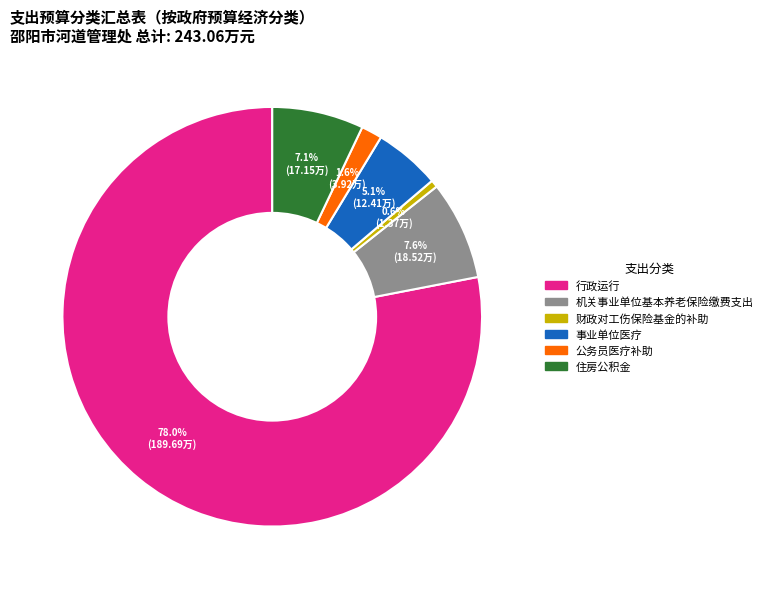

Approximately how many times larger is the value at 机关事业单位基本养老保险缴费支出 compared to 住房公积金?

1.1